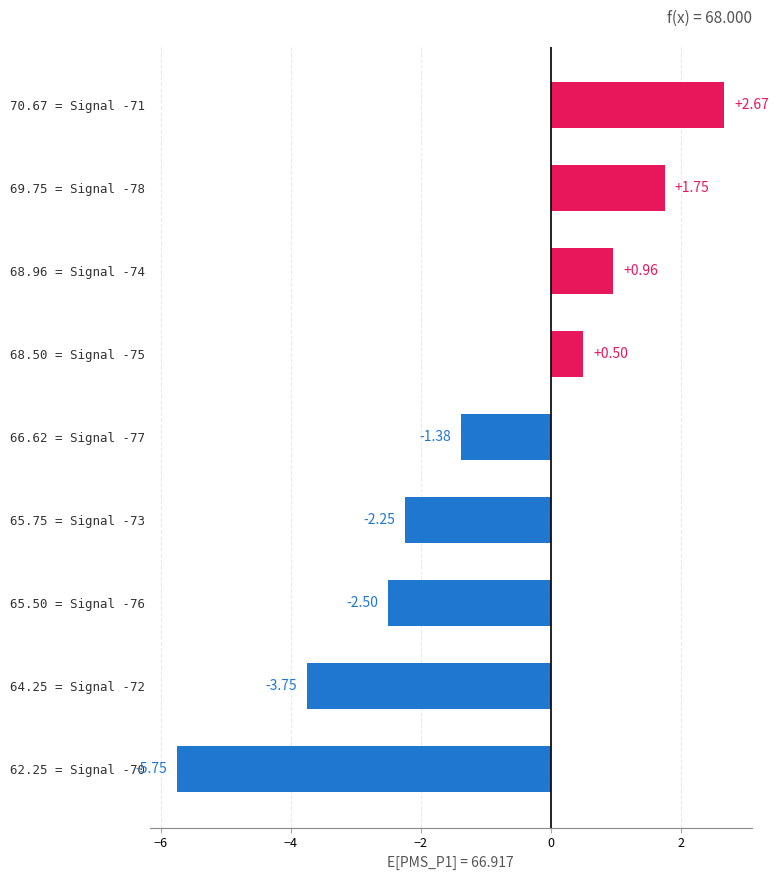

Rank the categories by value from highest to lowest.

70.67 = Signal -71, 69.75 = Signal -78, 68.96 = Signal -74, 68.50 = Signal -75, 66.62 = Signal -77, 65.75 = Signal -73, 65.50 = Signal -76, 64.25 = Signal -72, 62.25 = Signal -70